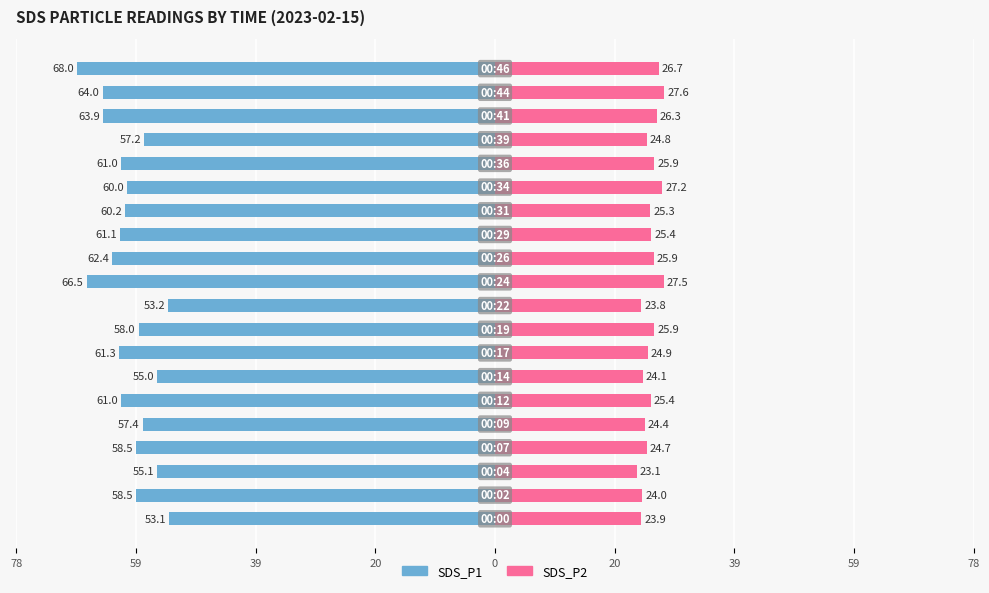

Which has a higher value, 78 or 9?

78